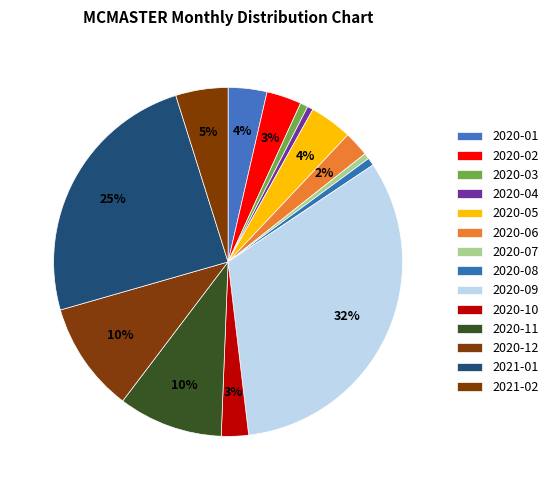

How many slices are in this pie chart?

14